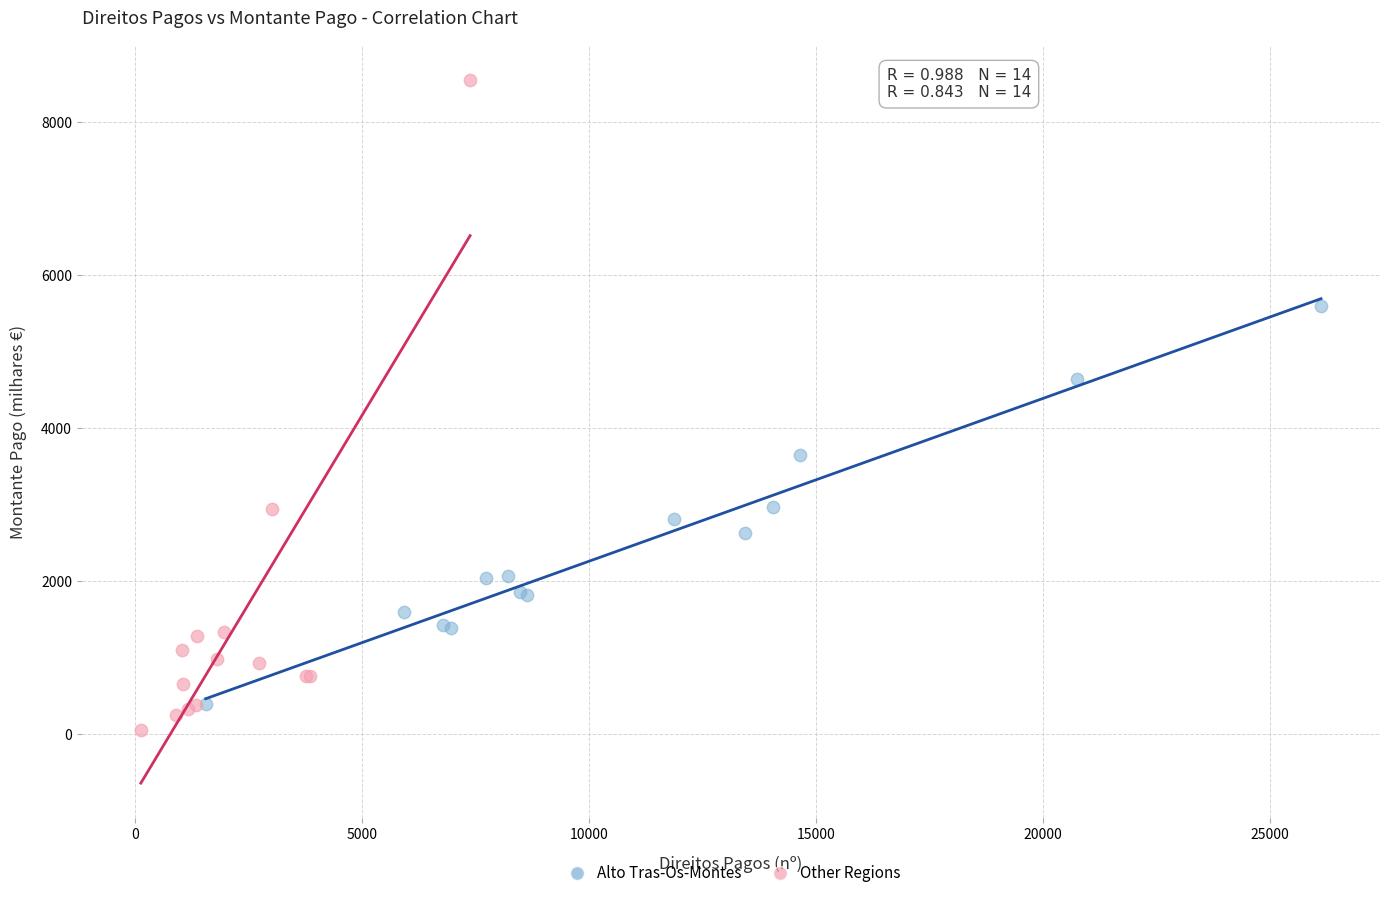

Which series contains the highest Y value?

Other Regions